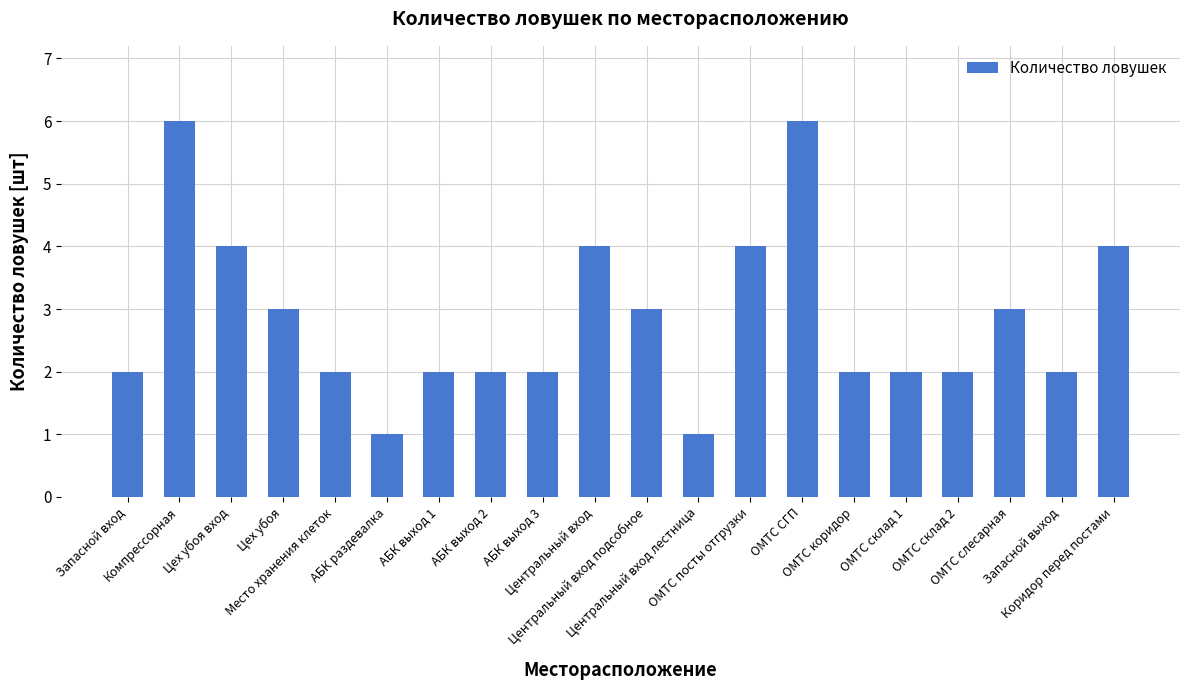

Is it true that the value at ОМТС склад 2 is 2?

True